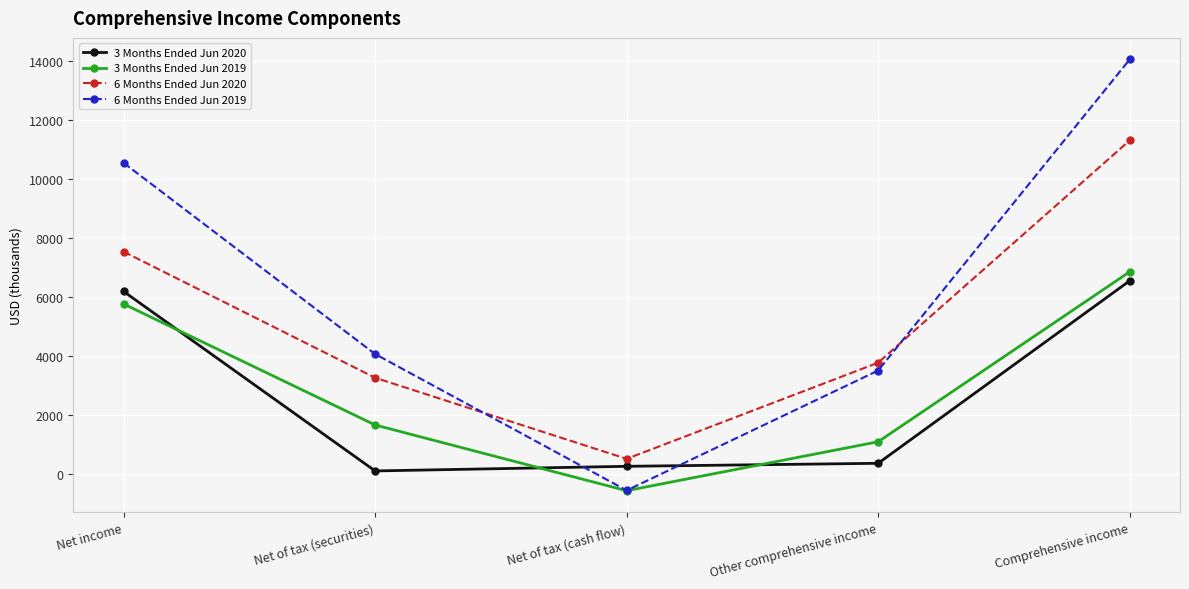

At which label is 6 Months Ended Jun 2019 closest to 6739?

Net of tax (securities)